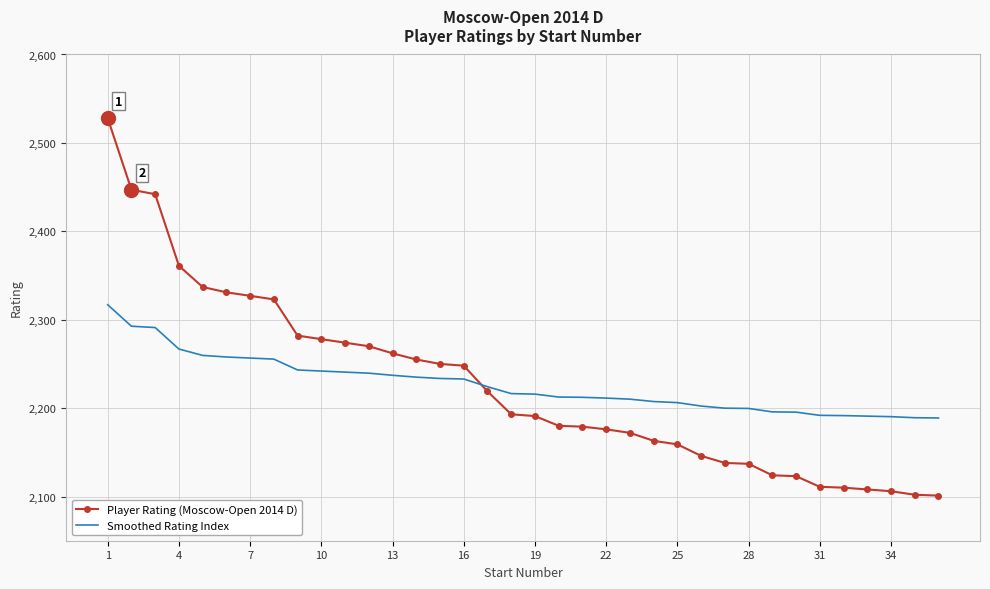

What is the greatest value displayed?

2528.0